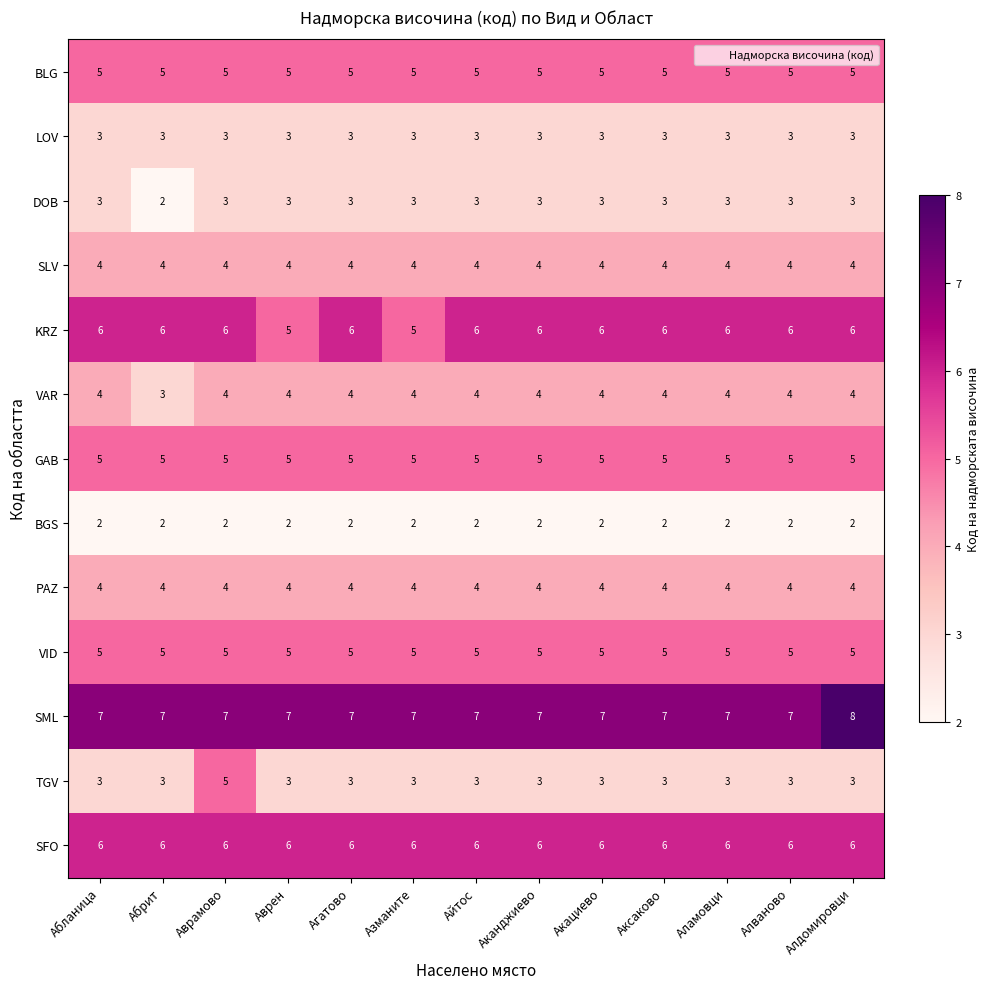

At how many categories does at least one series exceed 3?

13